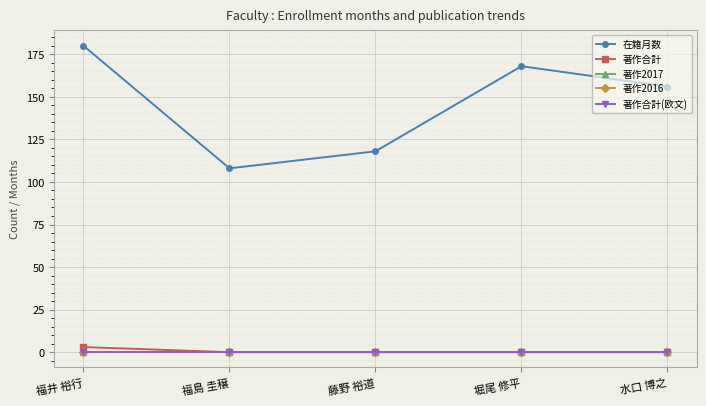

What position from the left is 藤野 裕道?

3